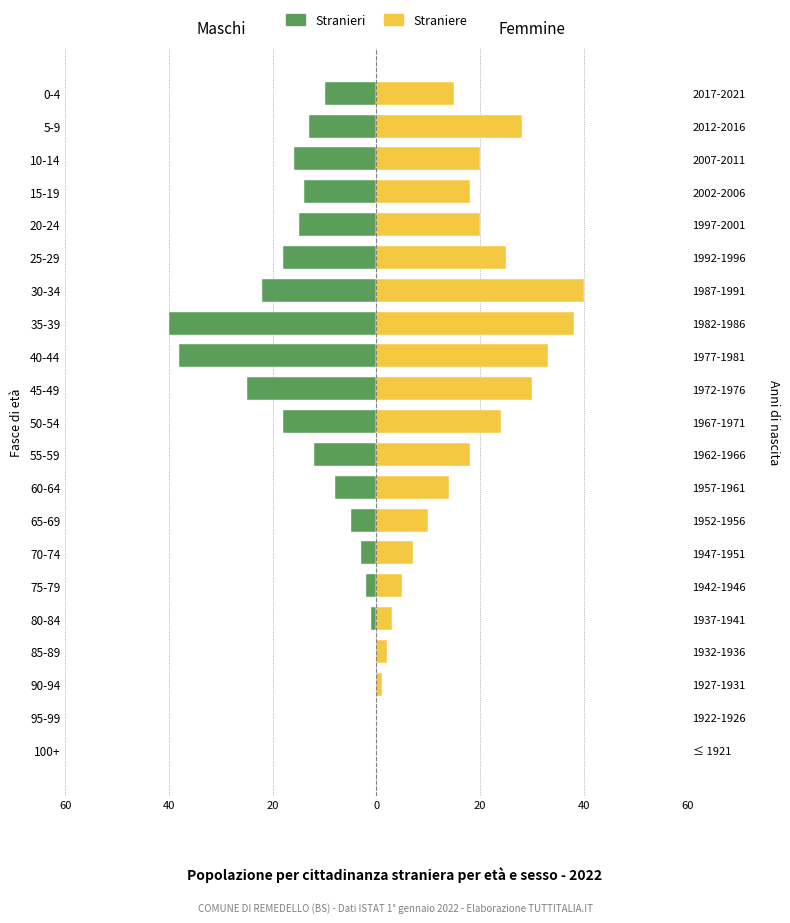

What is the spread (max minus min) of values at 20?

1